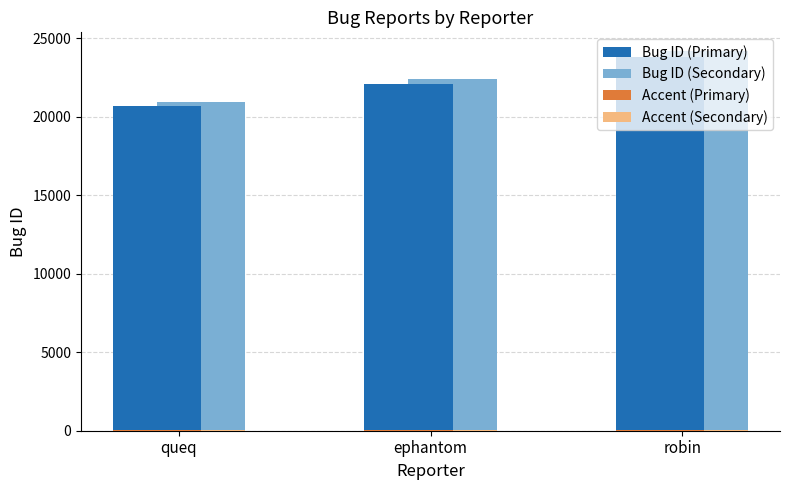

What is the sum of all Bug ID (Secondary) values?

67515.8